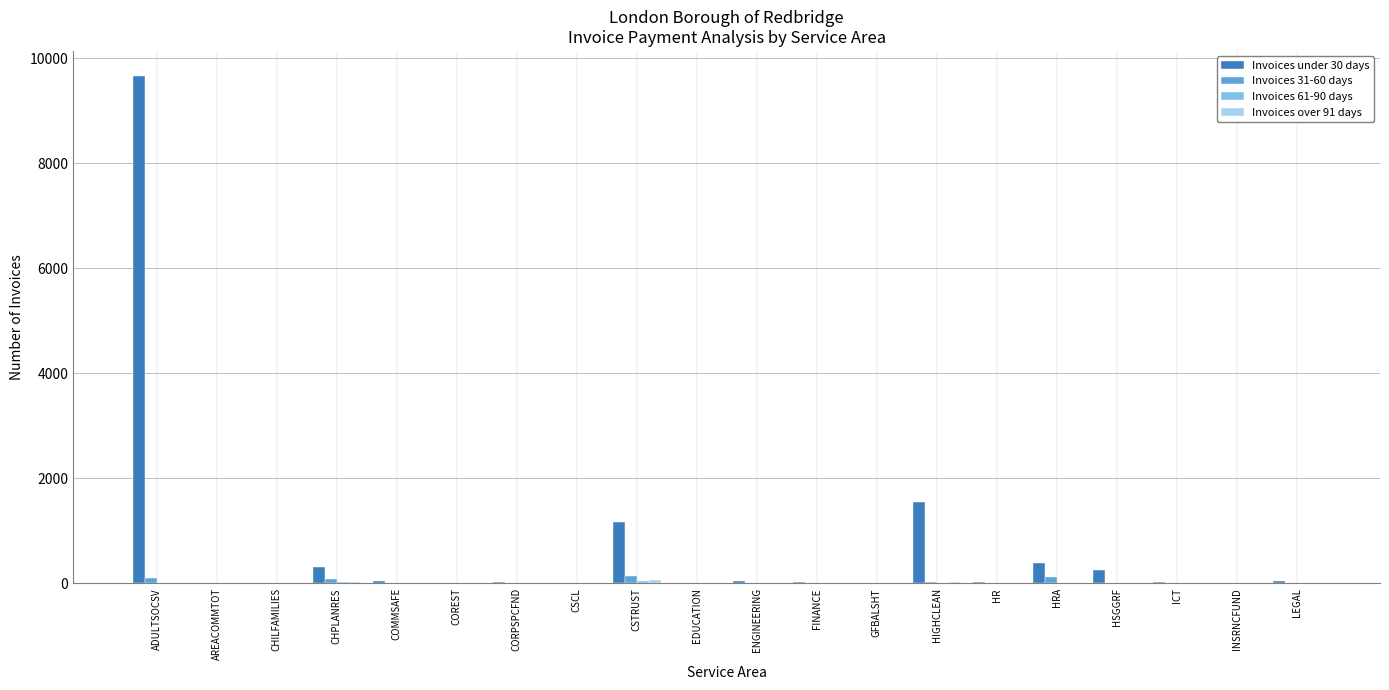

The value of Invoices 31-60 days at COREST is 0. True or false?

True